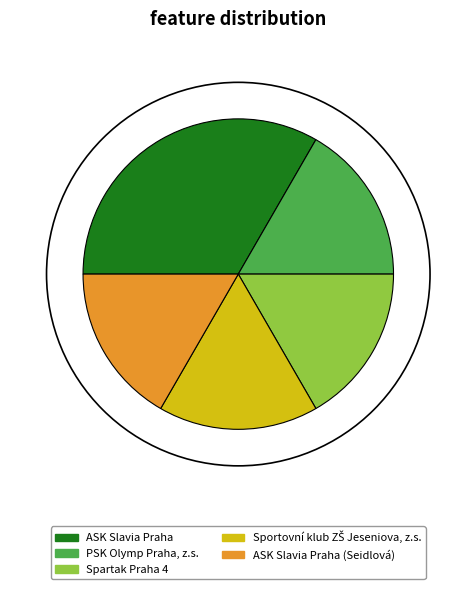

The ASK Slavia Praha (Seidlová) slice represents 17% of the pie. True or false?

True